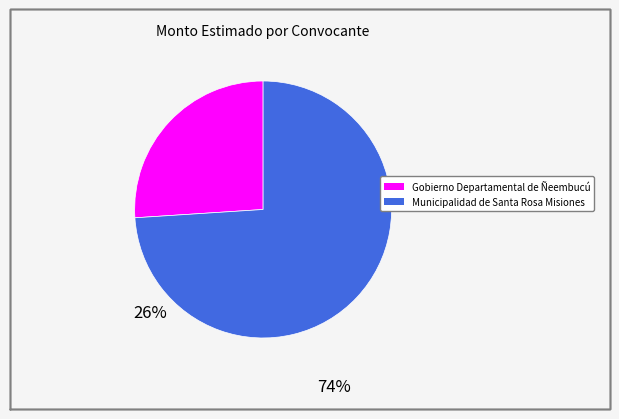

Which has a higher value, Municipalidad de Santa Rosa Misiones or Gobierno Departamental de Ñeembucú?

Municipalidad de Santa Rosa Misiones